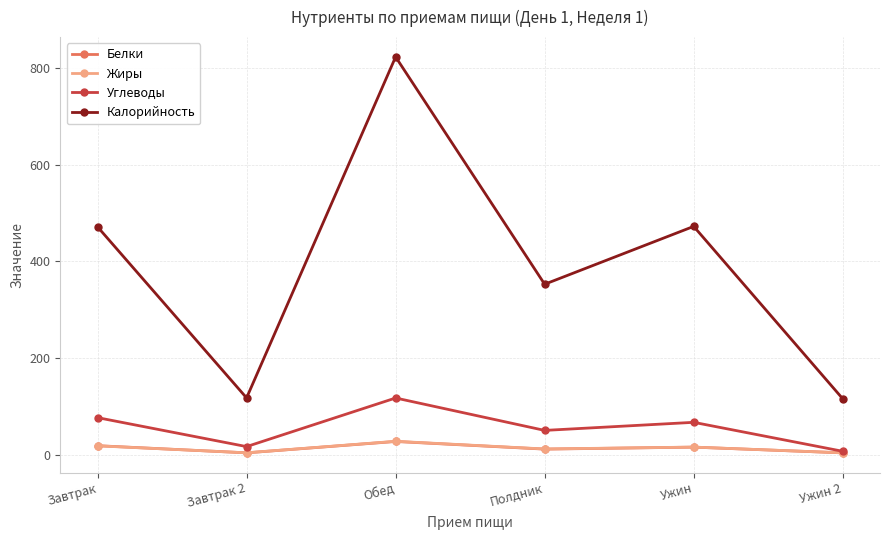

How many categories are shown in the chart?

6